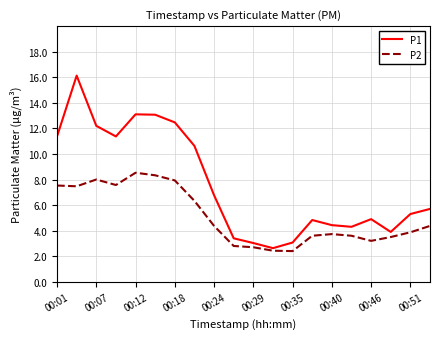

Count the number of data series in this chart.

2